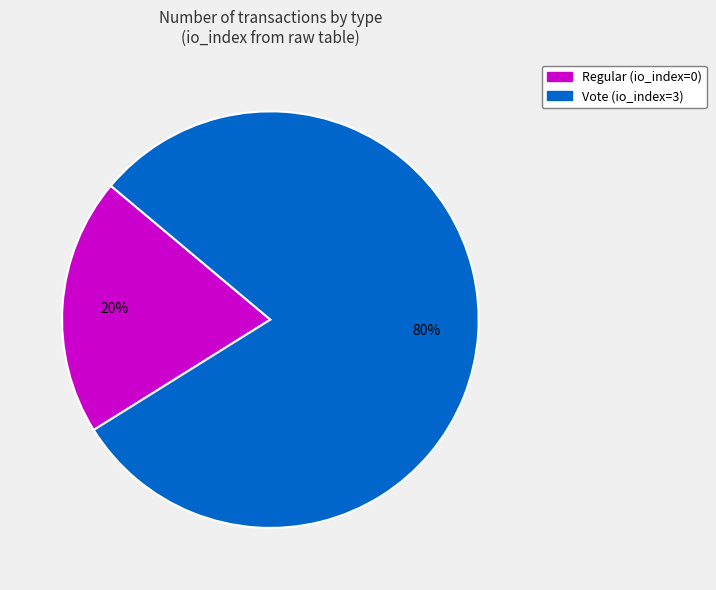

Which has a higher value, Vote (io_index=3) or Regular (io_index=0)?

Vote (io_index=3)